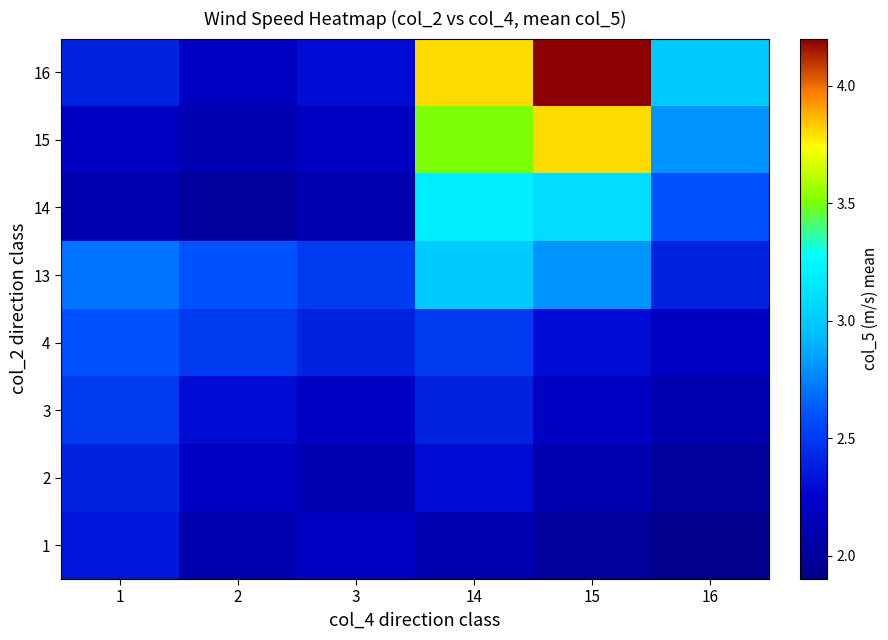

Reading left to right, transcribe all the data shown in this chart.

1: 1=2.4	2=2.1	3=2.2	14=2.1	15=2.0	16=1.9
2: 1=2.4	2=2.2	3=2.1	14=2.3	15=2.1	16=2.0
3: 1=2.5	2=2.3	3=2.2	14=2.4	15=2.2	16=2.1
4: 1=2.6	2=2.5	3=2.4	14=2.5	15=2.3	16=2.2
13: 1=2.7	2=2.6	3=2.5	14=3.0	15=2.8	16=2.4
14: 1=2.1	2=2.0	3=2.1	14=3.2	15=3.1	16=2.6
15: 1=2.2	2=2.1	3=2.2	14=3.5	15=3.8	16=2.8
16: 1=2.4	2=2.2	3=2.3	14=3.8	15=4.2	16=3.0